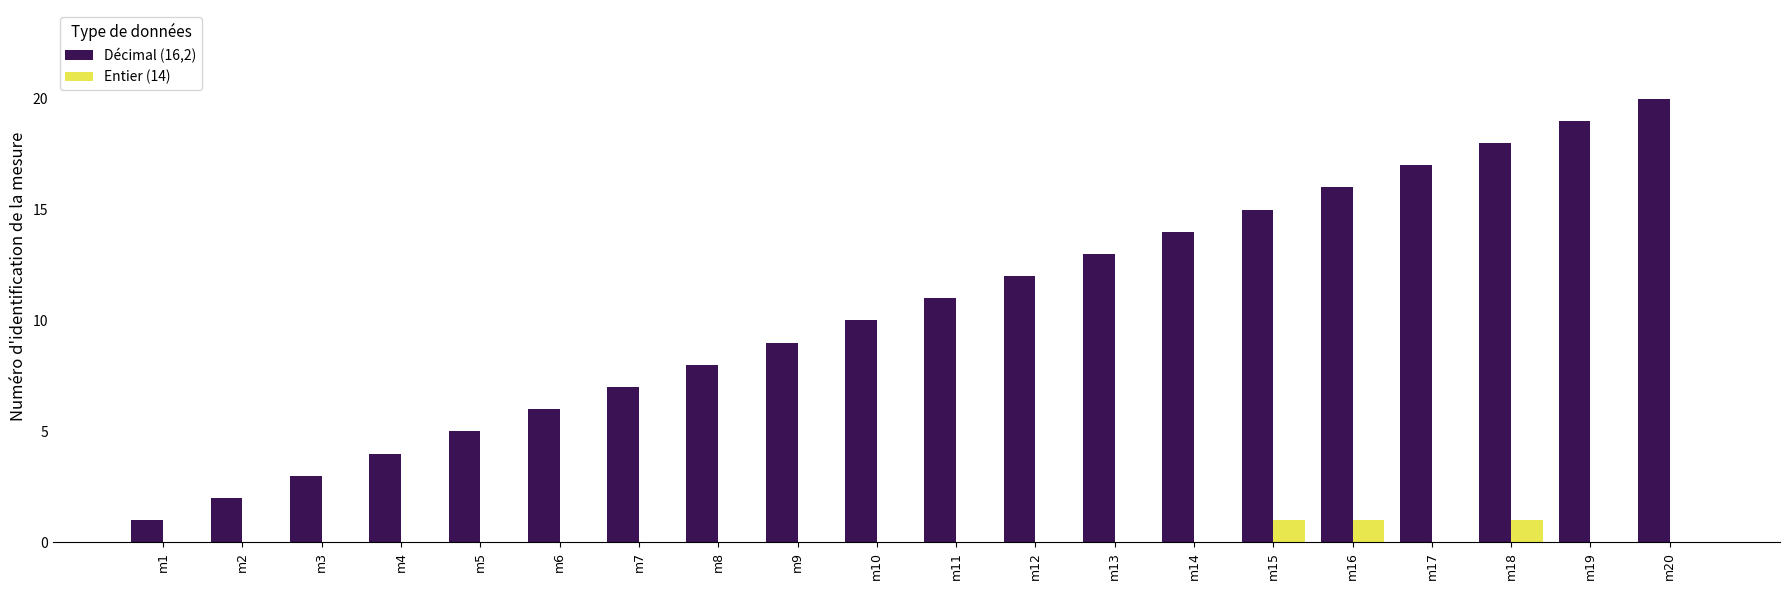

Reading right to left, what are all the values shown in this chart?

Décimal (16,2): 20	19	18	17	16	15	14	13	12	11	10	9	8	7	6	5	4	3	2	1
Entier (14): 0	0	1	0	1	1	0	0	0	0	0	0	0	0	0	0	0	0	0	0